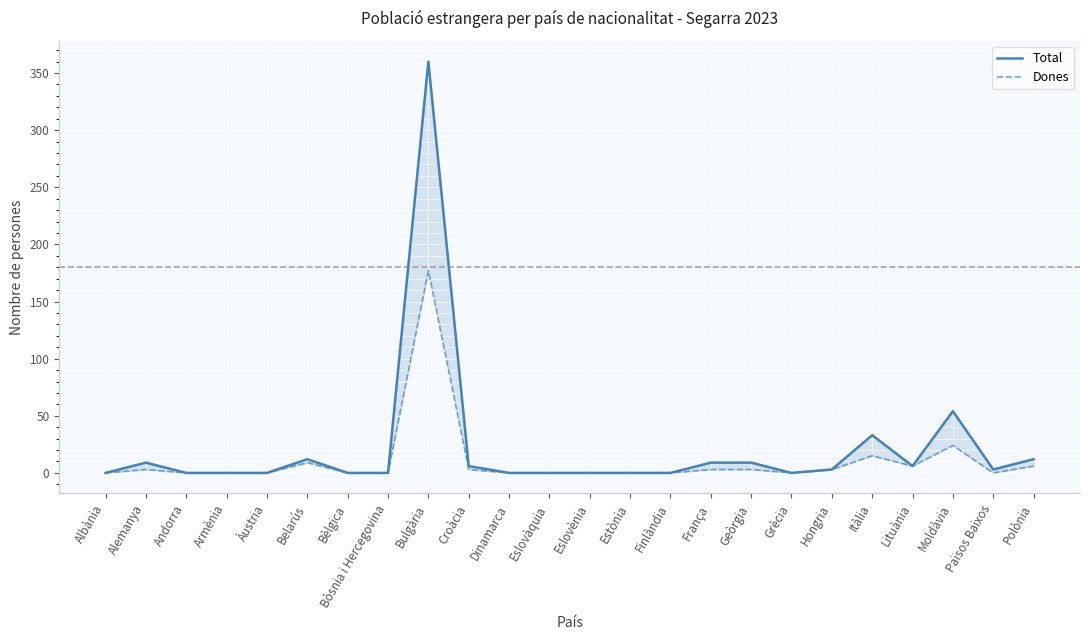

What is the spread (max minus min) of values at Països Baixos?

3